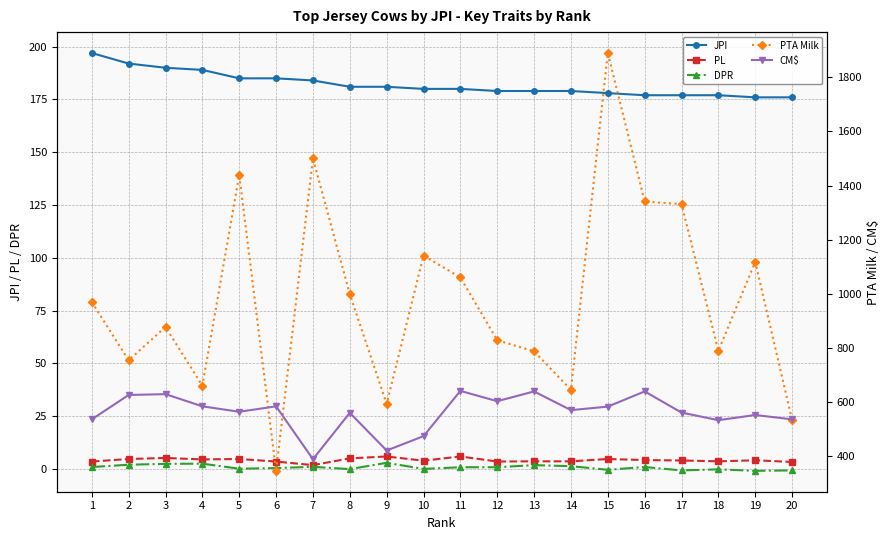

True or false: CM$ has a value of 561.0 at 8.

True